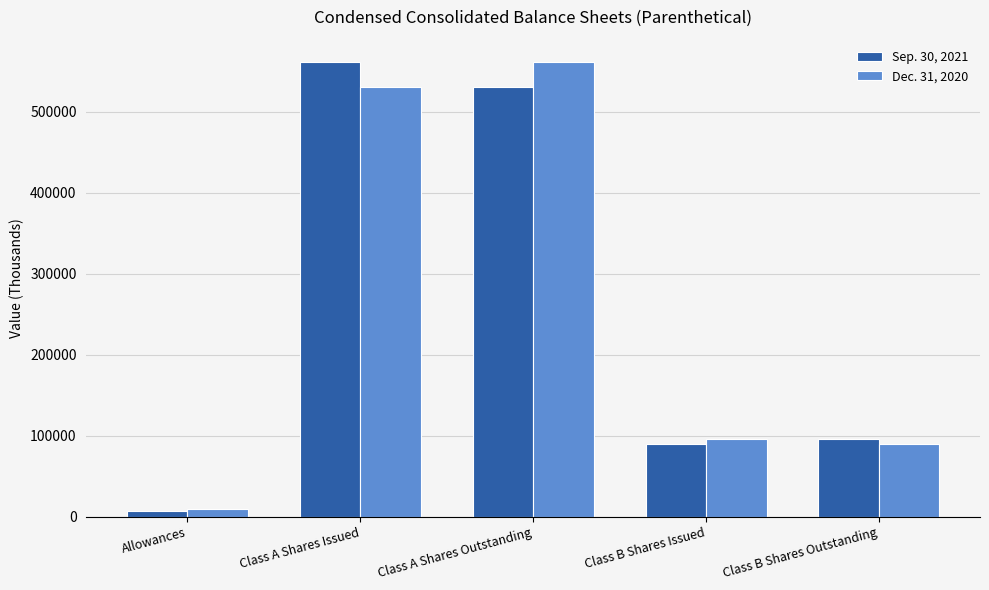

Does the chart contain stacked bars?

No